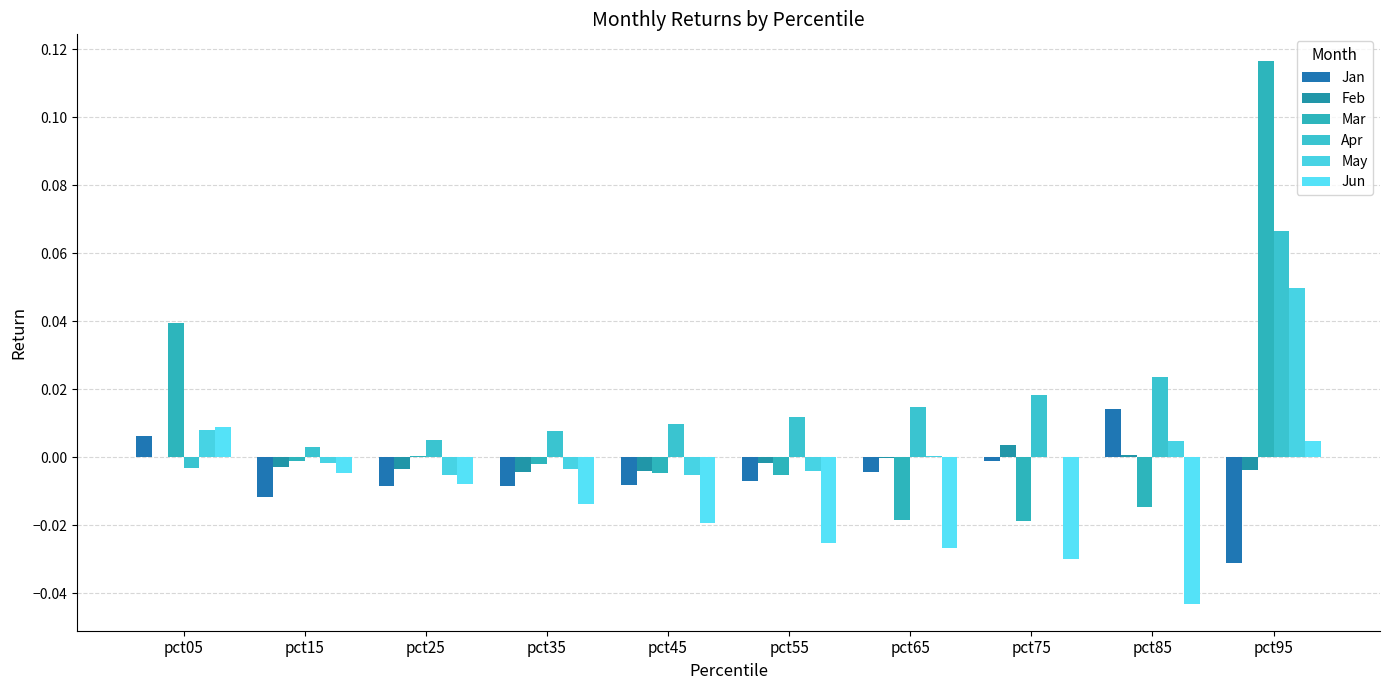

How many positive values does the Apr series have?

9